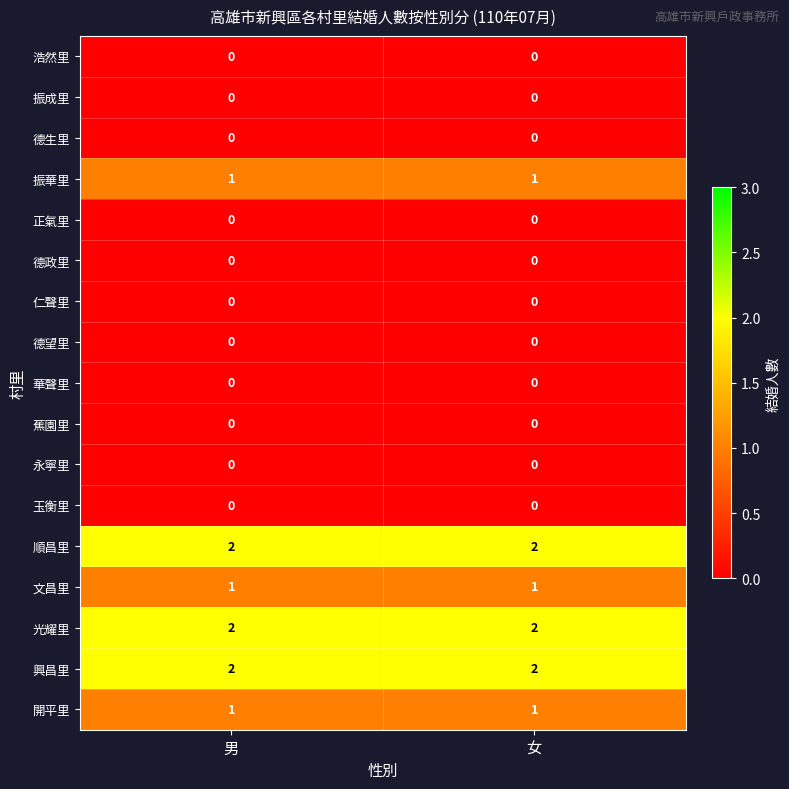

What is the total value across all series at 女?

9